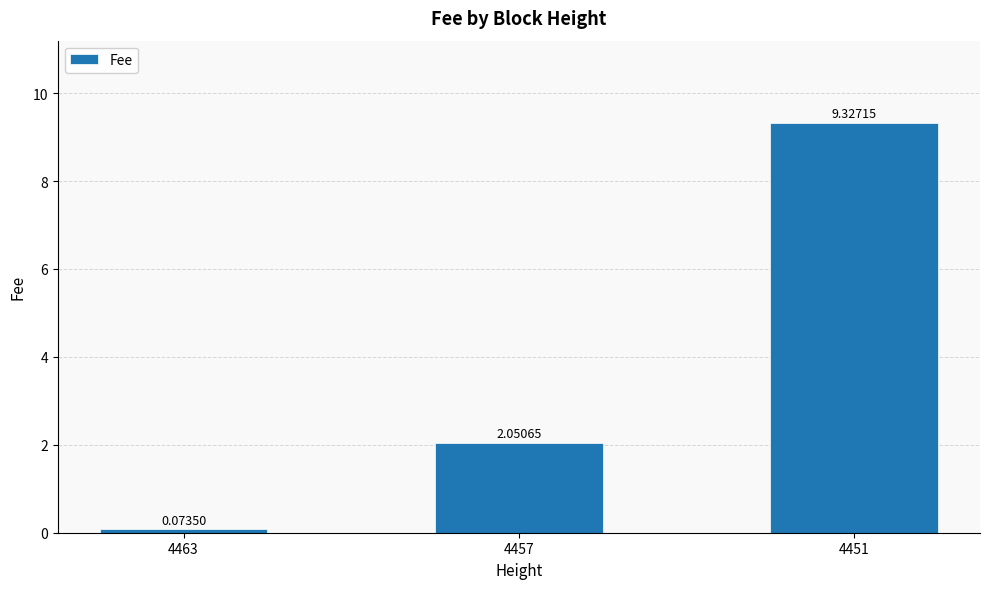

List the labels in order of value, smallest first.

4463, 4457, 4451